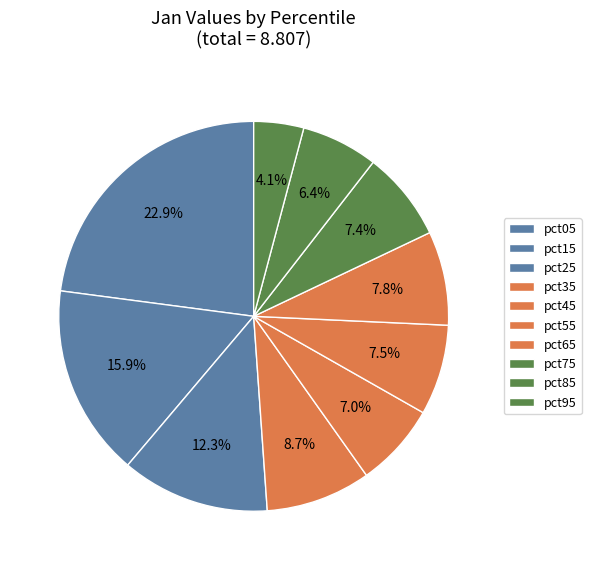

How many segments does this pie chart have?

10